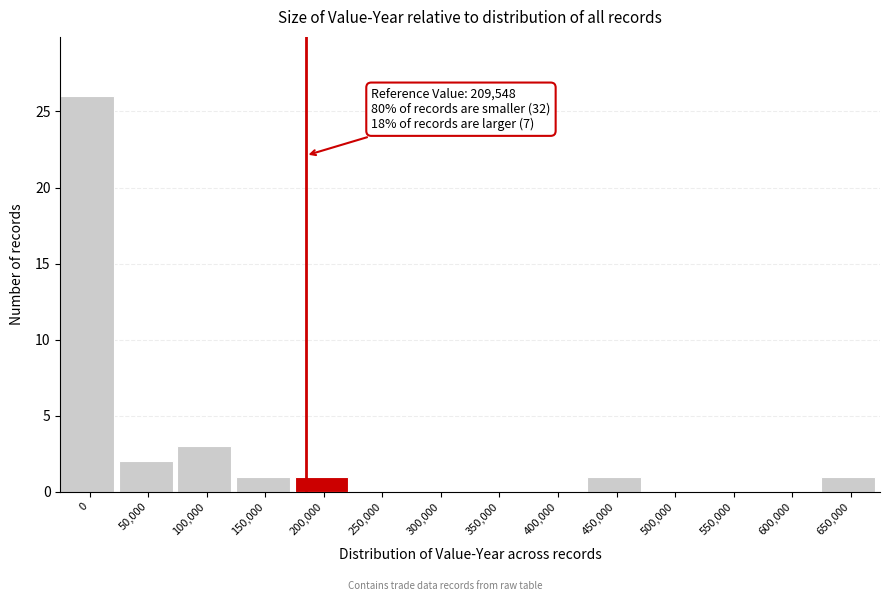

Reading left to right, extract all data points from this chart.

0=26	50,000=2	100,000=3	150,000=1	200,000=1	250,000=0	300,000=0	350,000=0	400,000=0	450,000=1	500,000=0	550,000=0	600,000=0	650,000=1